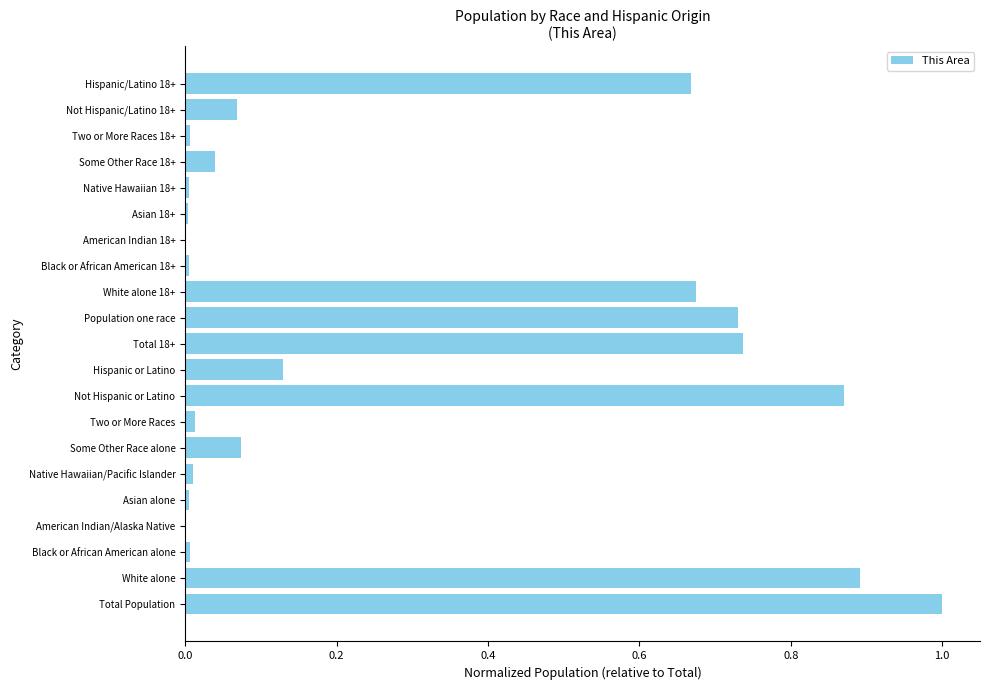

Which category has the highest value across all series?

Total Population